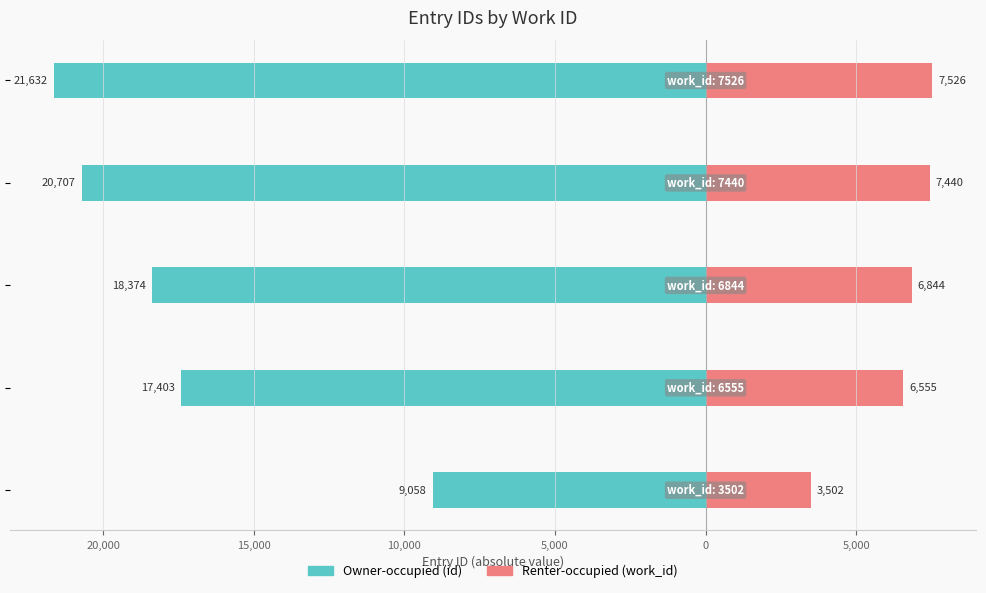

How many groups of bars are there?

5